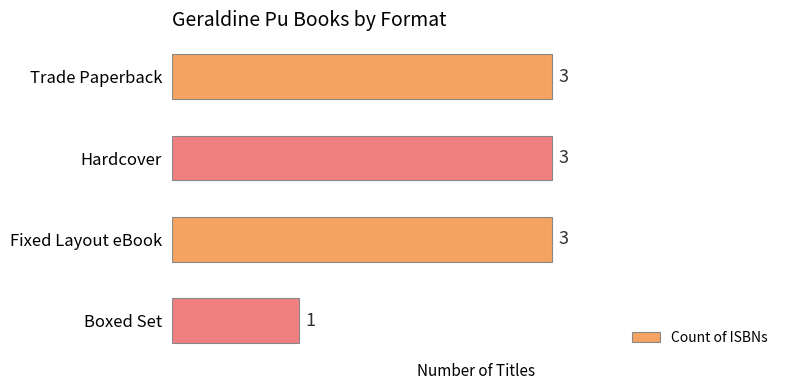

Which has a higher value, Fixed Layout eBook or Boxed Set?

Fixed Layout eBook